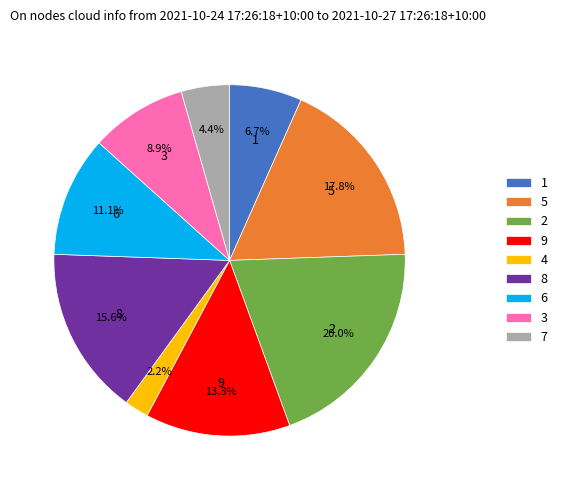

To the nearest percent, what percentage of the pie is 2?

20%